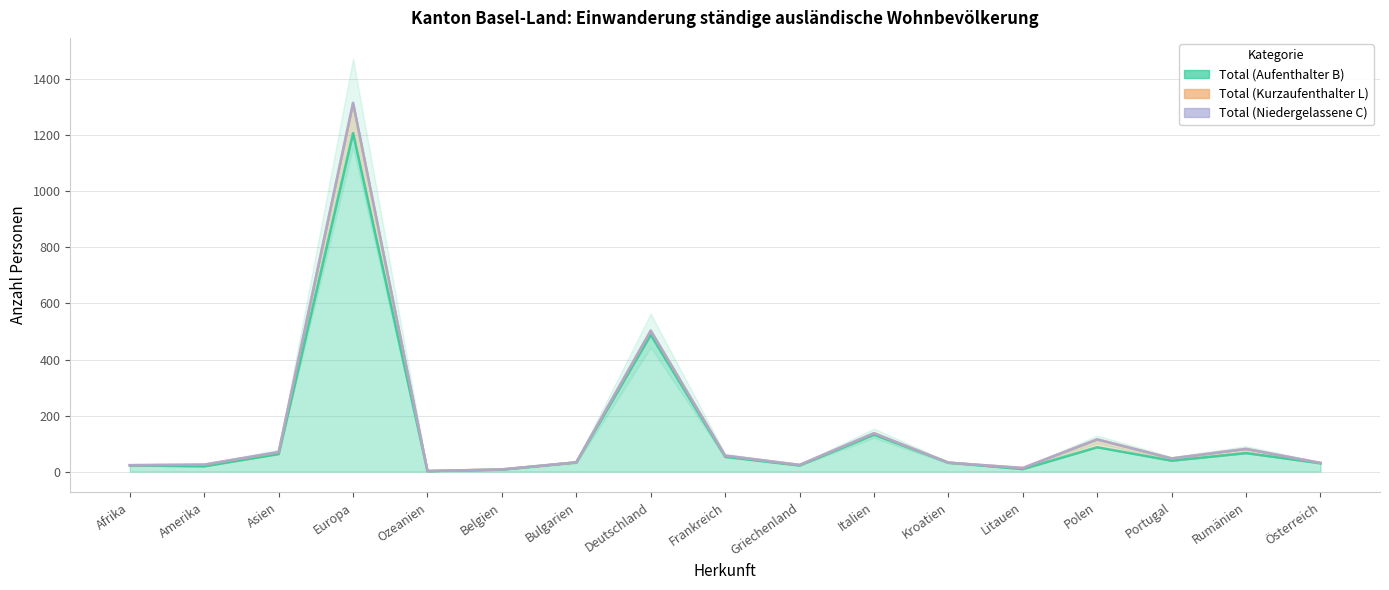

Between Italien and Frankreich, which is larger?

Italien